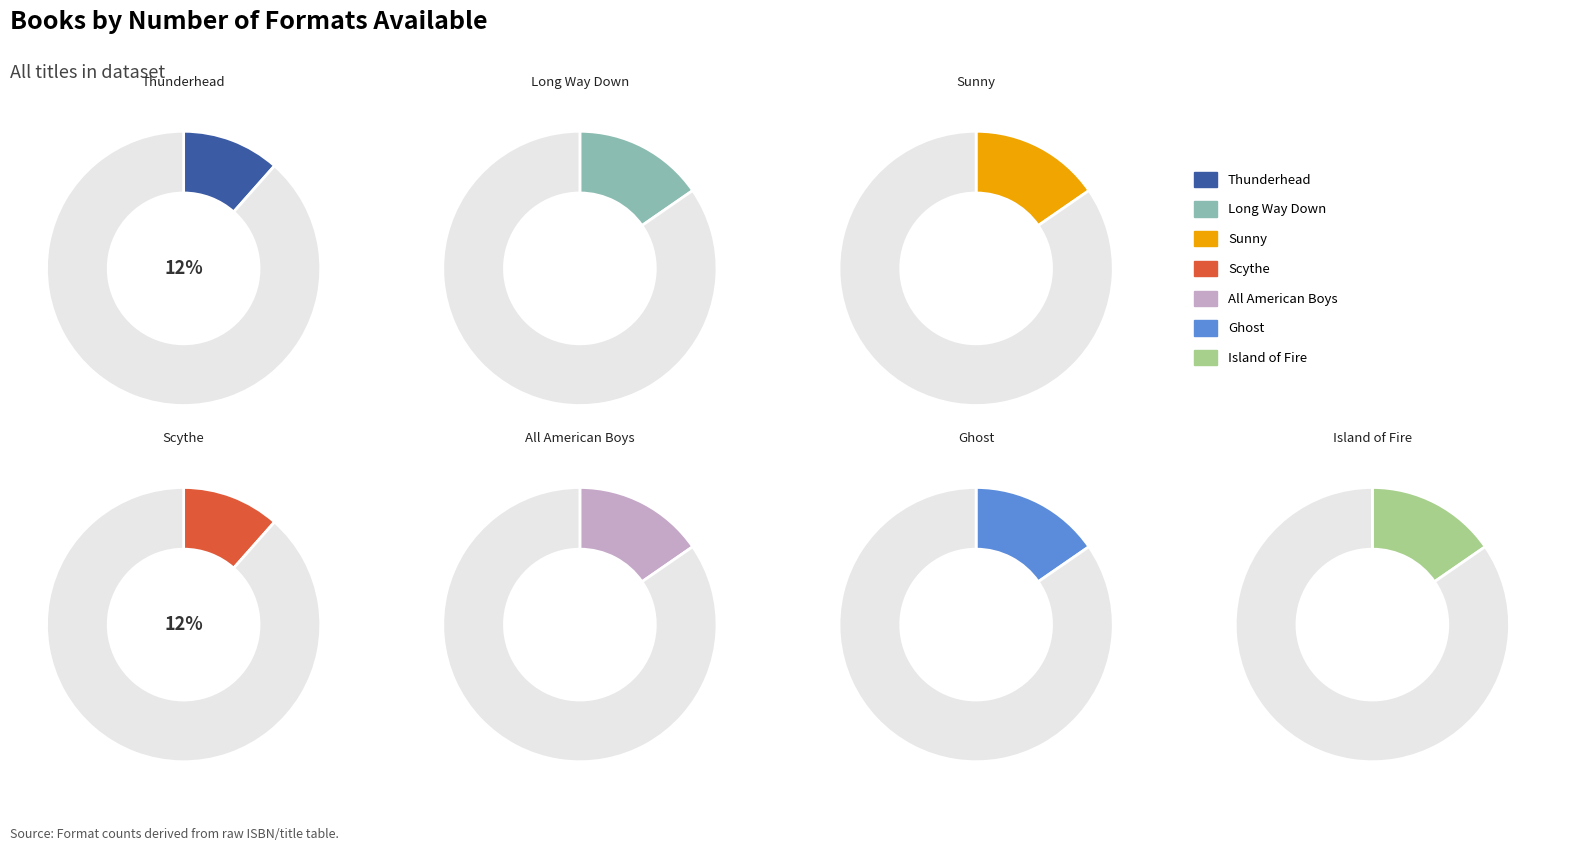

What percentage is the Scythe slice, to the nearest percent?

12%